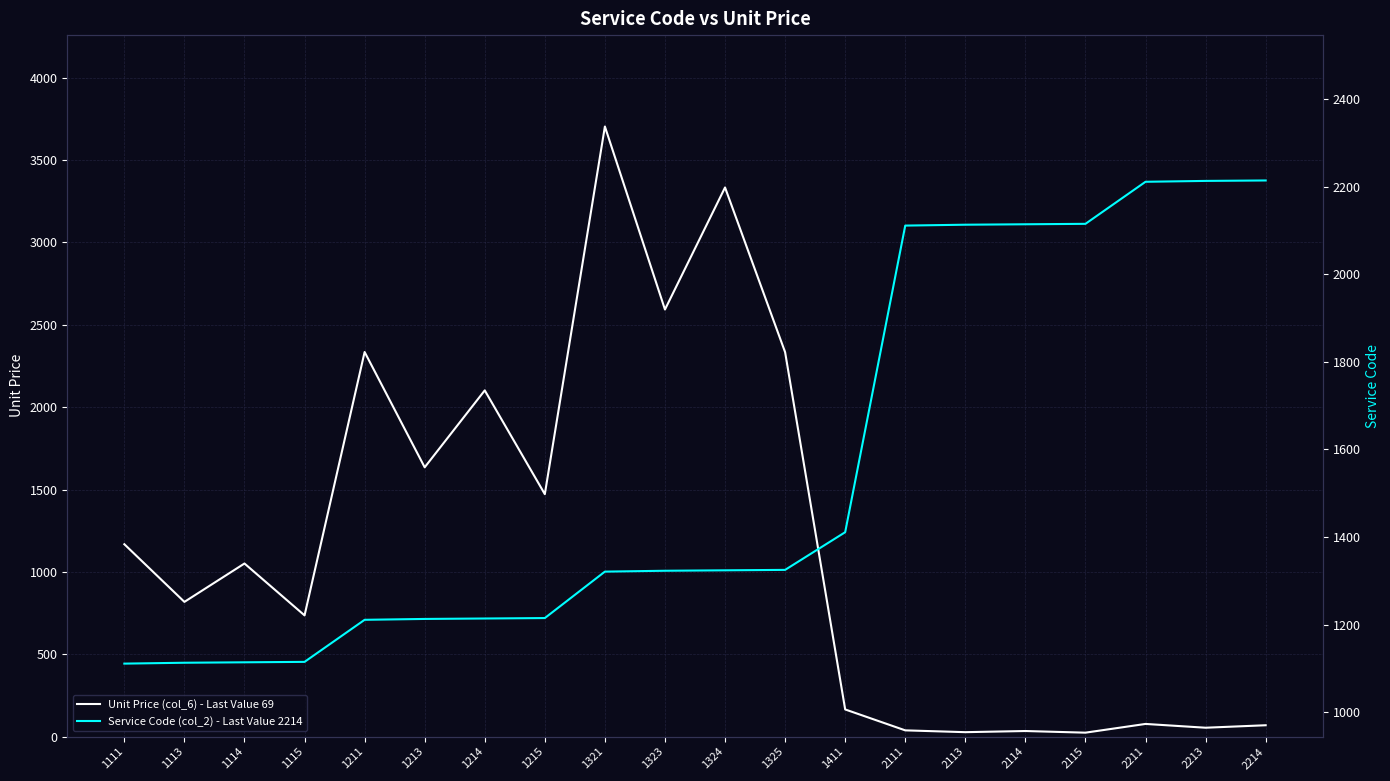

Reading left to right, extract all data points from this chart.

Unit Price (col_6) - Last Value 69: 1168	818	1051	736	2335	1635	2102	1472	3704	2593	3334	2334	165	38	27	34	24	77	54	69
Service Code (col_2) - Last Value 2214: 1111	1113	1114	1115	1211	1213	1214	1215	1321	1323	1324	1325	1411	2111	2113	2114	2115	2211	2213	2214